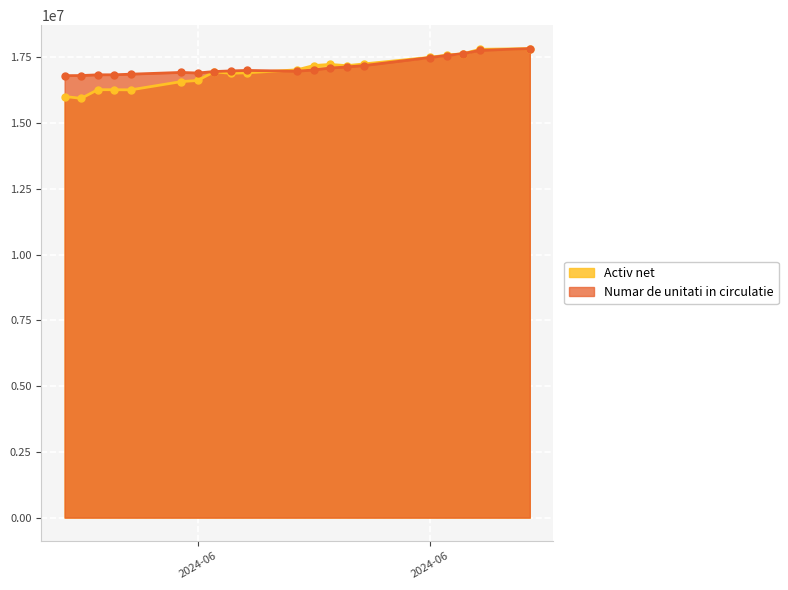

After their last crossing, which series has the higher values: Numar de unitati in circulatie or Activ net?

Numar de unitati in circulatie